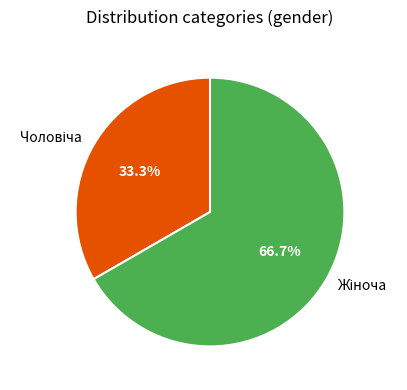

Is there a majority slice in this chart?

Yes